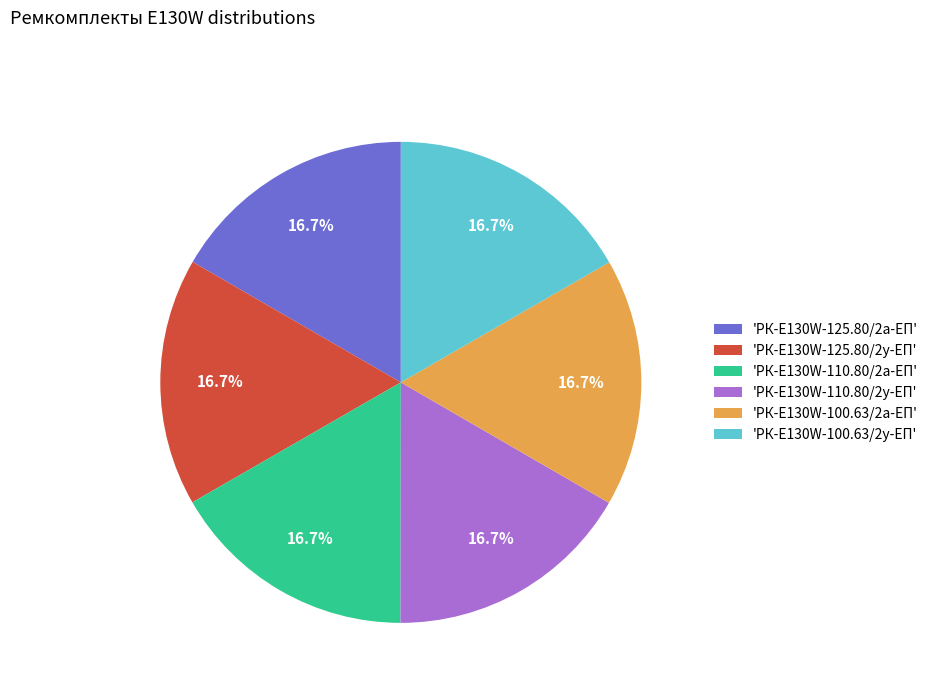

Do 'РК-E130W-100.63/2у-ЕП' and 'РК-E130W-110.80/2у-ЕП' together represent more than half of the pie?

No